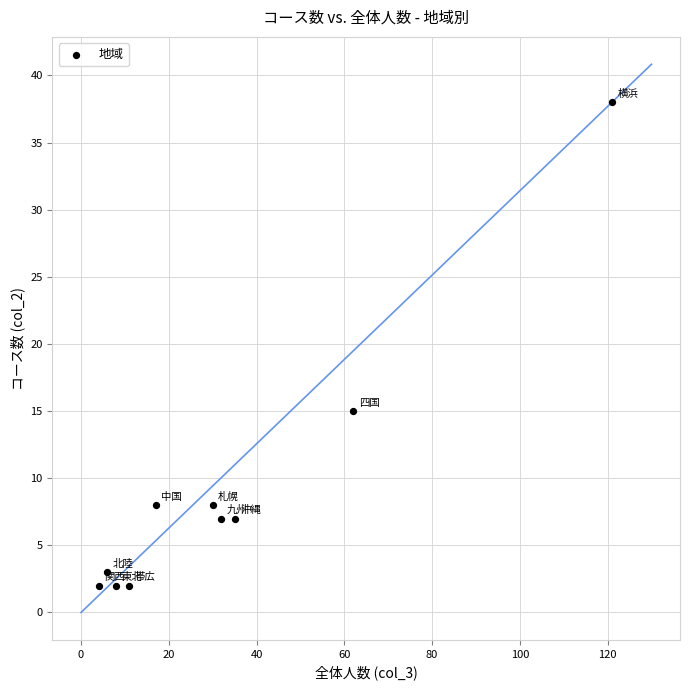

What is the average Y value?

9